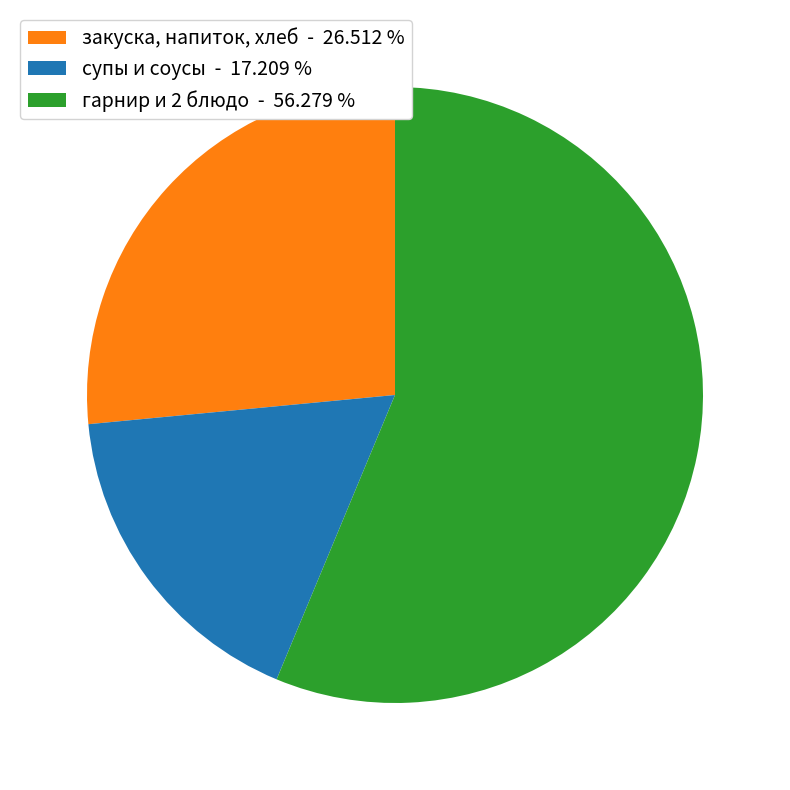

Is there any slice that represents more than half of the pie?

Yes